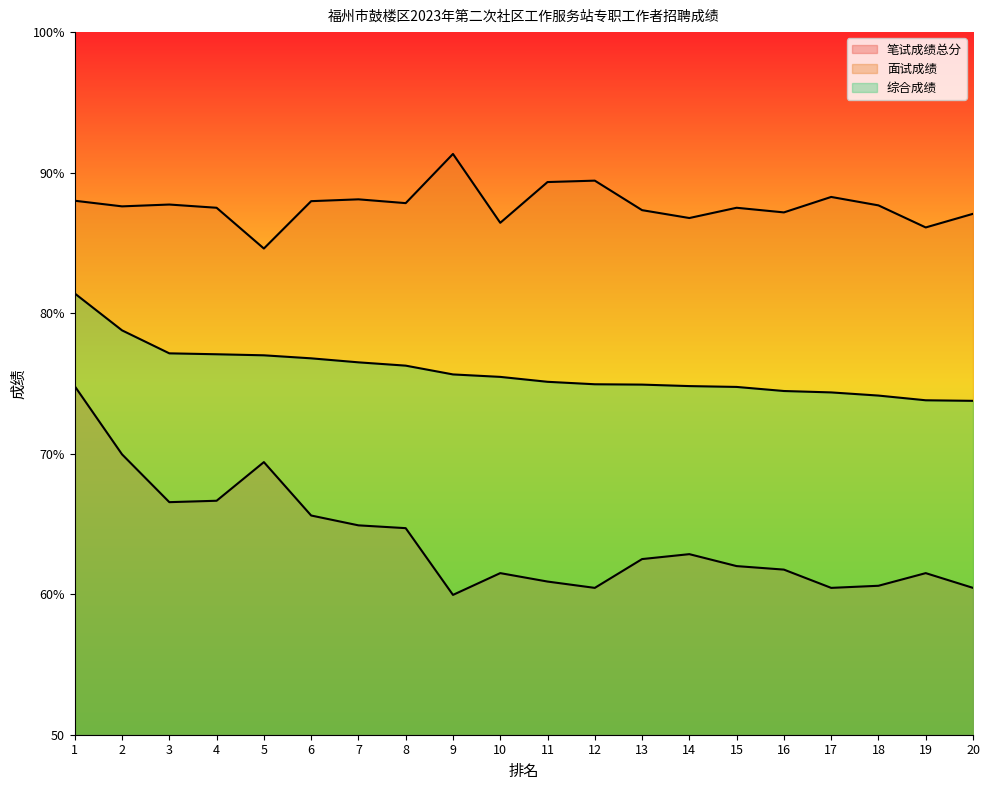

How many data points in 面试成绩 are above 87?

16